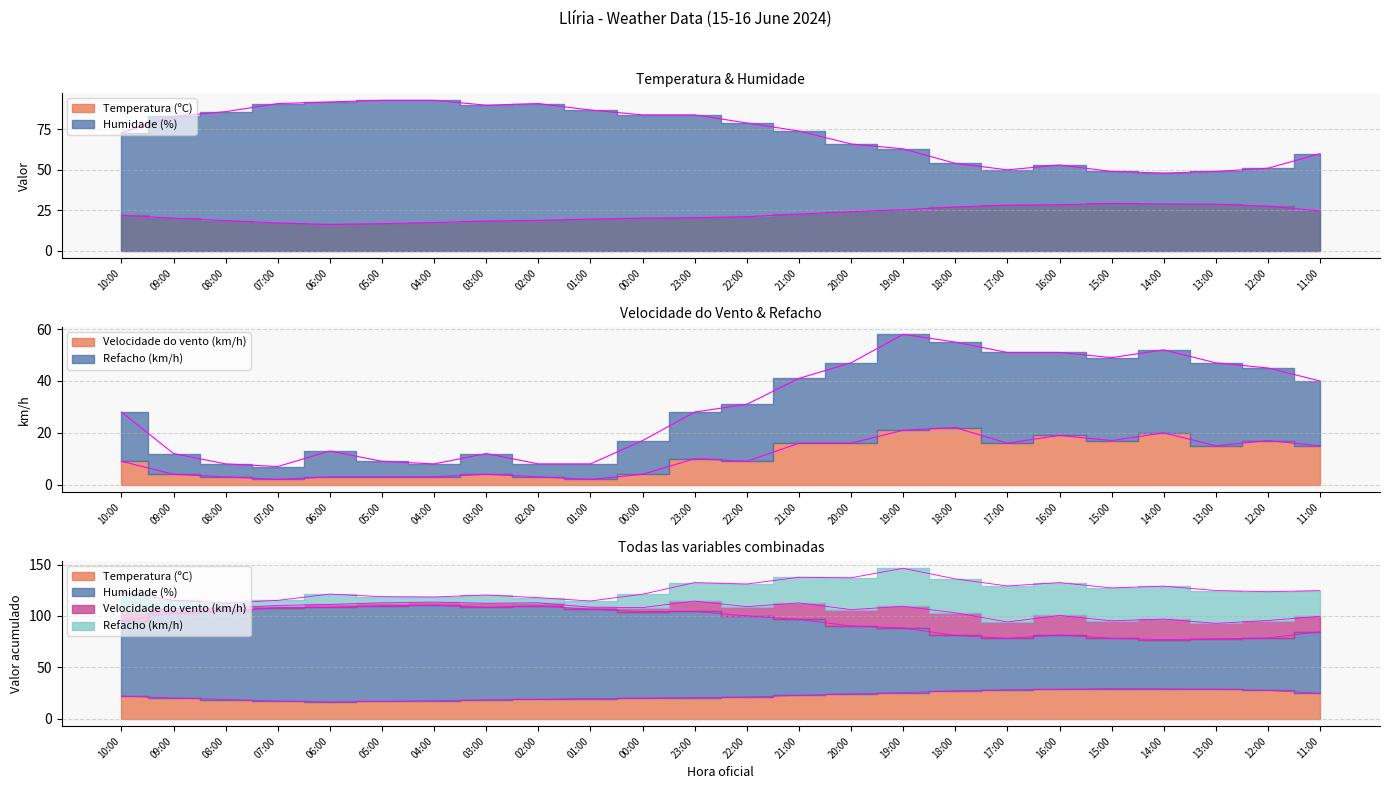

Where is the first local minimum for Refacho (km/h)?

07:00